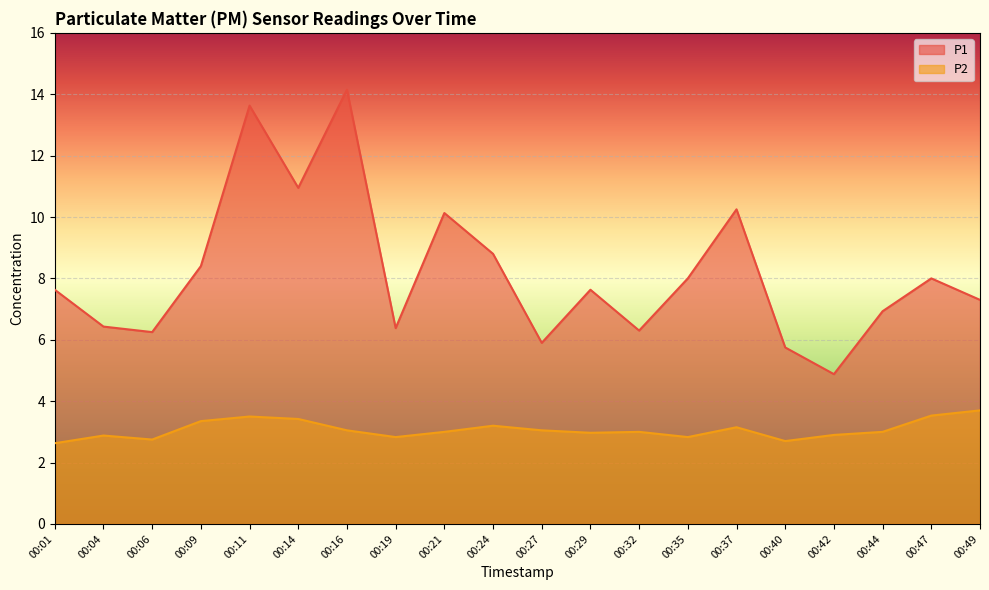

True or false: P2 and P1 cross at least once.

False